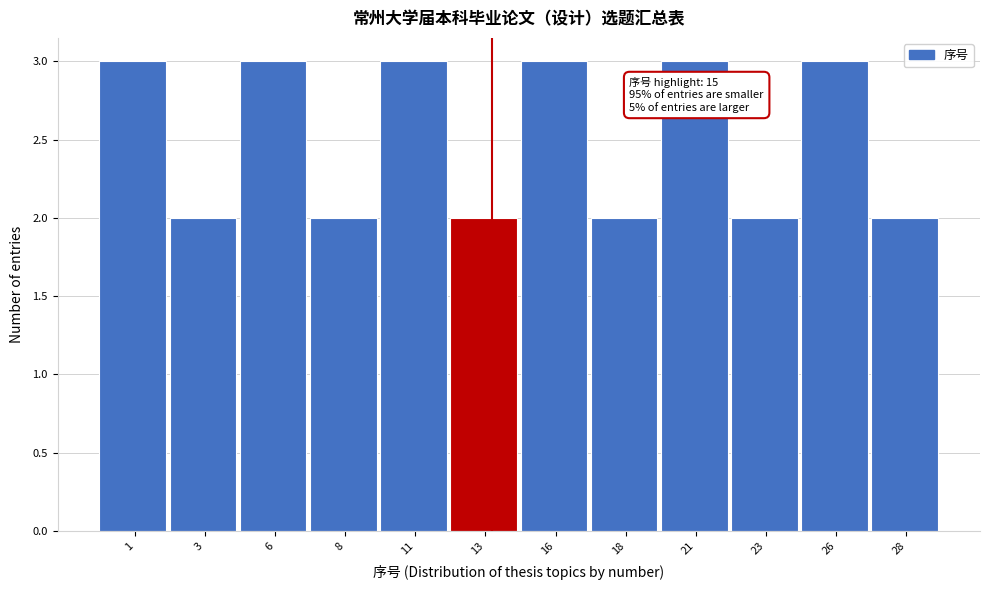

Reading left to right, transcribe all the data shown in this chart.

1=3	3=2	6=3	8=2	11=3	13=2	16=3	18=2	21=3	23=2	26=3	28=2